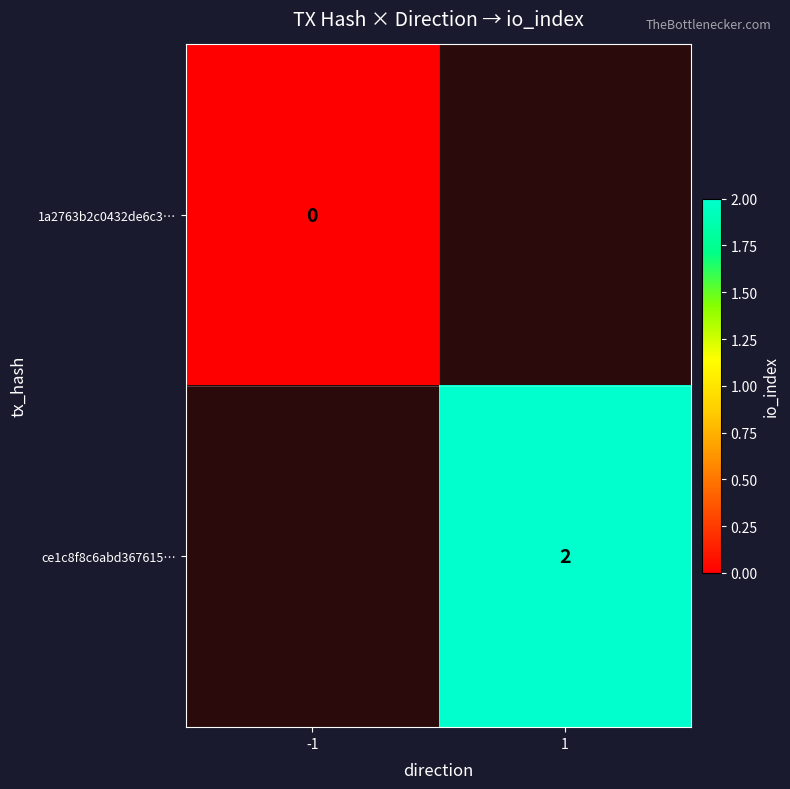

Is it true that ce1c8f8c6abd367615… equals 2 at 1?

True